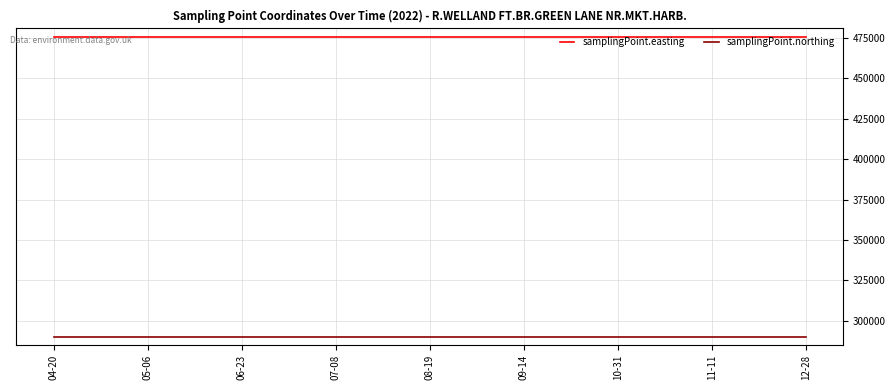

What is the difference between the highest and lowest values at 07-08?

185842